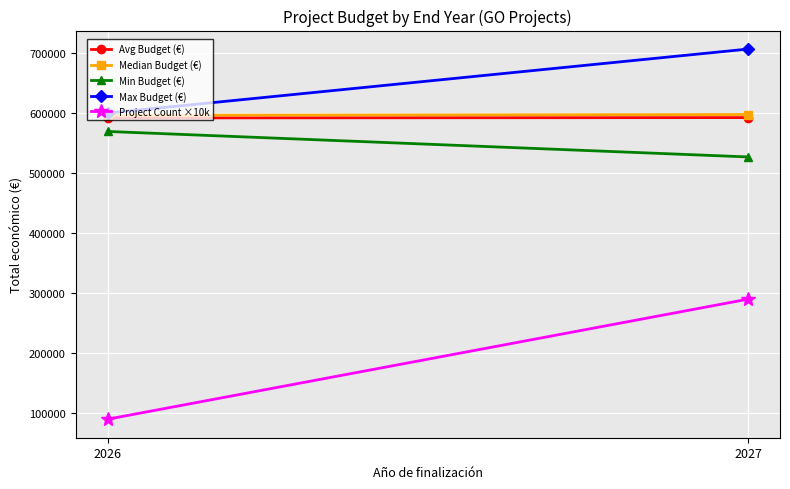

Which series has the widest spread of values?

Project Count ×10k